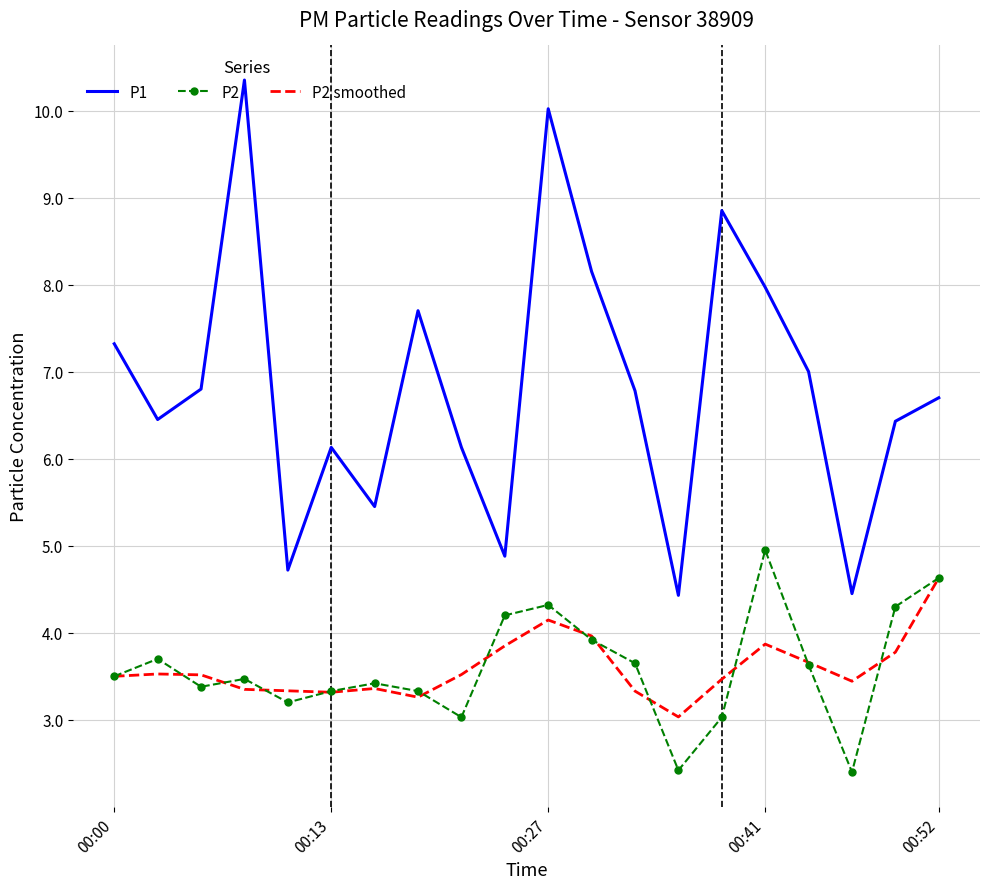

What is the minimum value for P1?

4.4